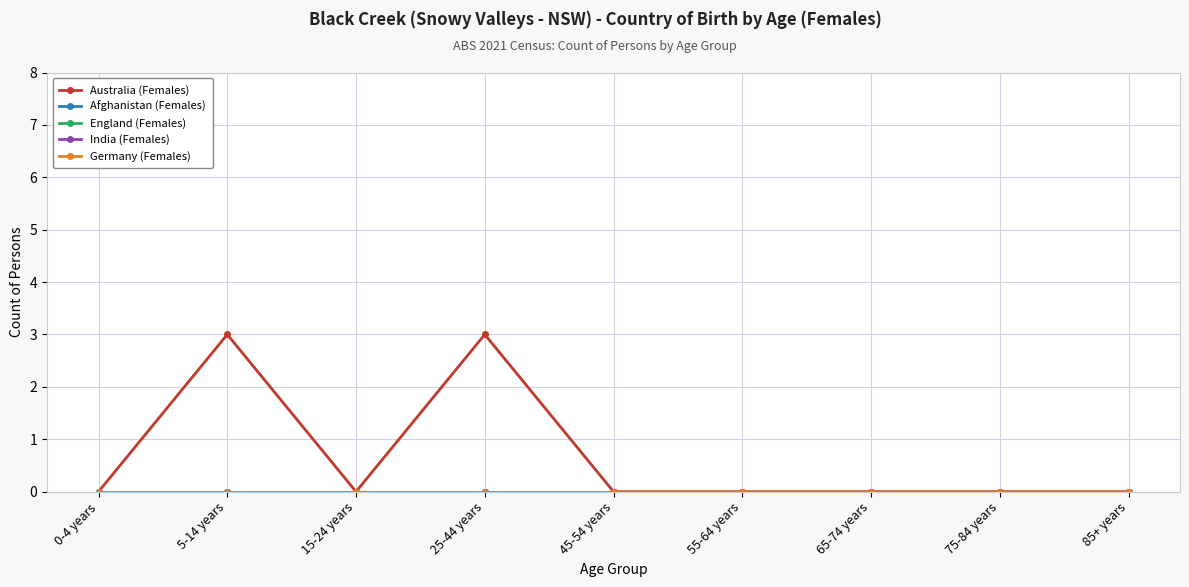

Does the chart have visible grid lines?

Yes